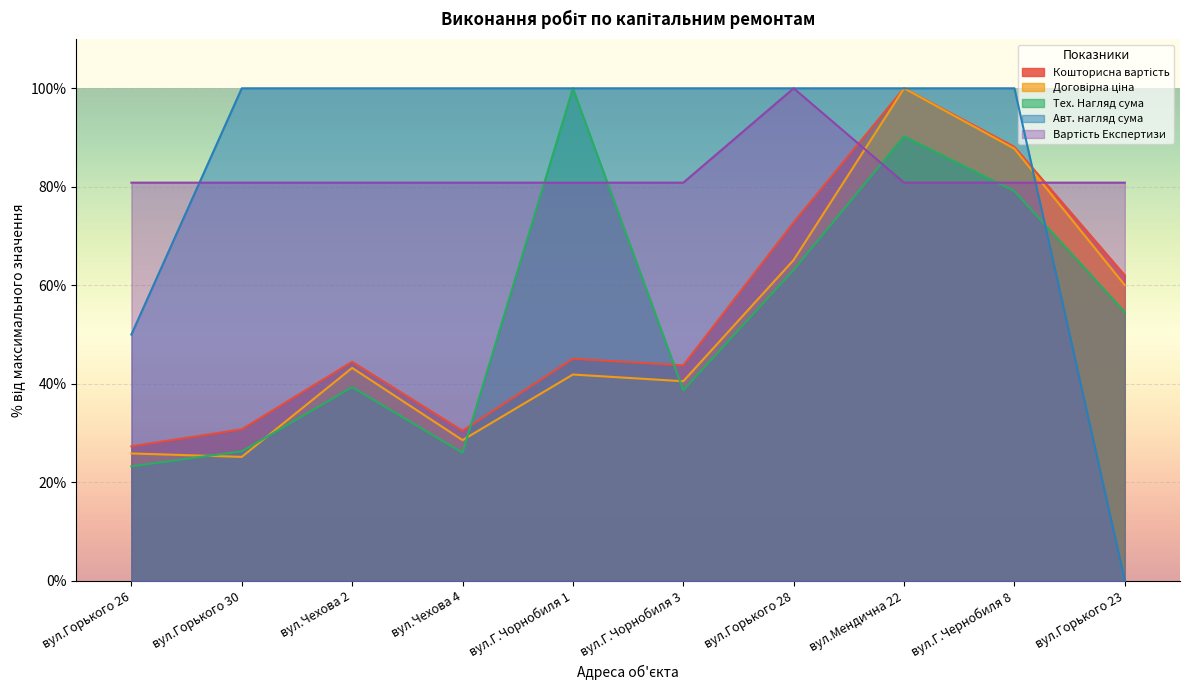

At which category does Вартість Експертизи reach its first local peak?

вул.Горького 28